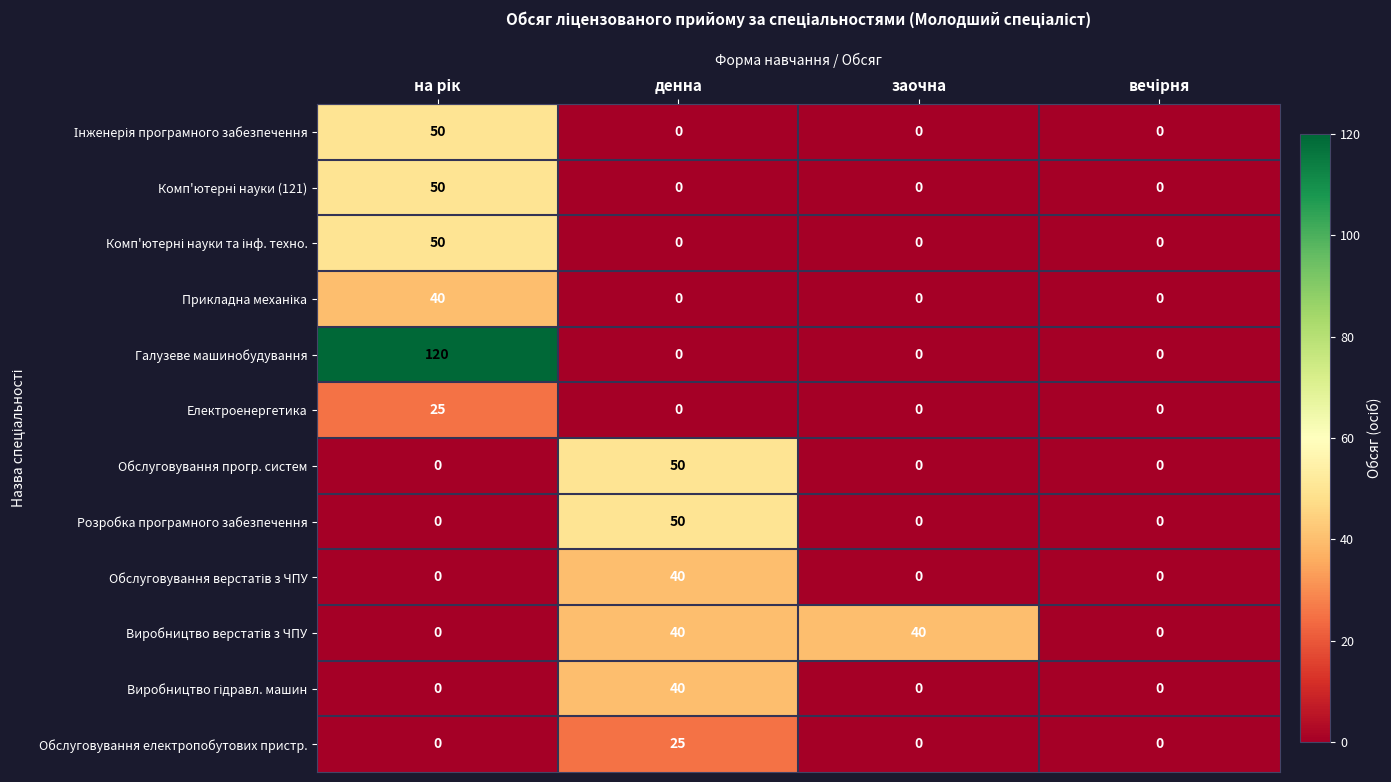

Which series has the largest range (max minus min)?

Галузеве машинобудування